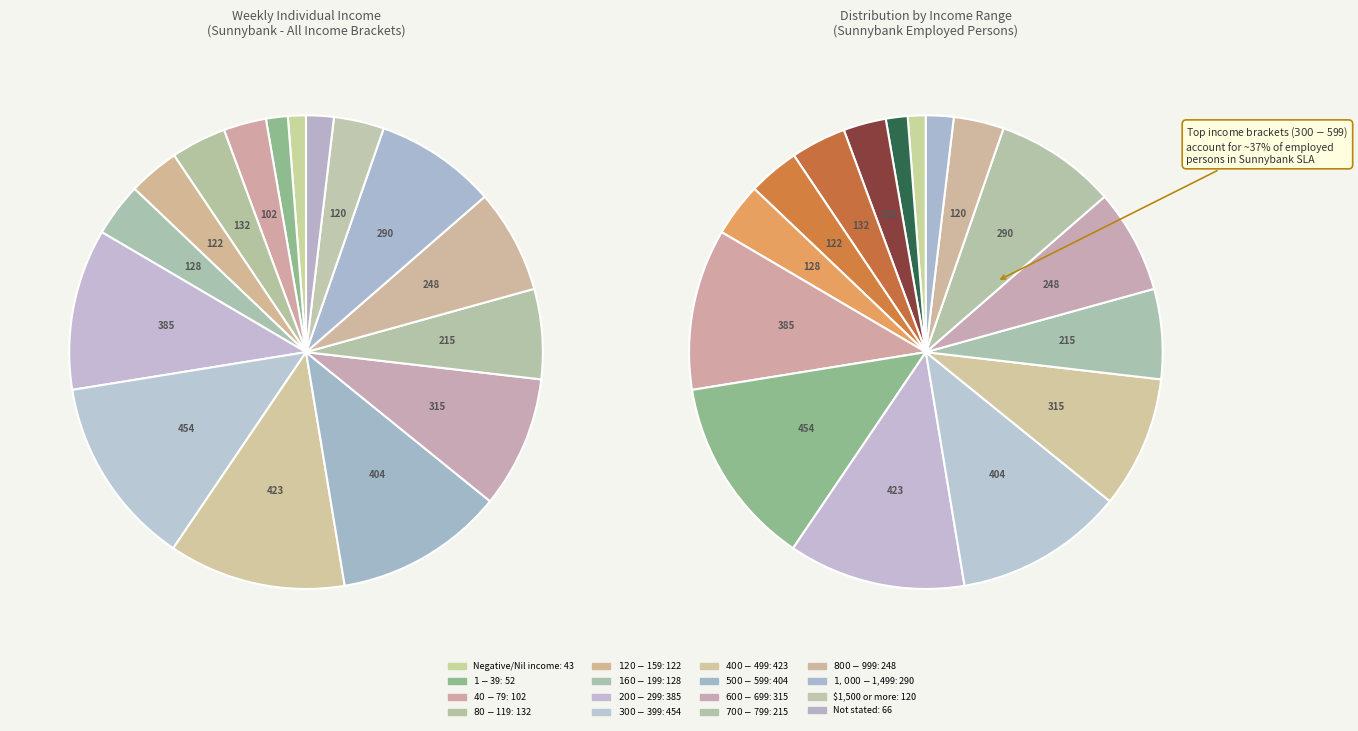

Does $120-$159 represent more than half of the total?

No